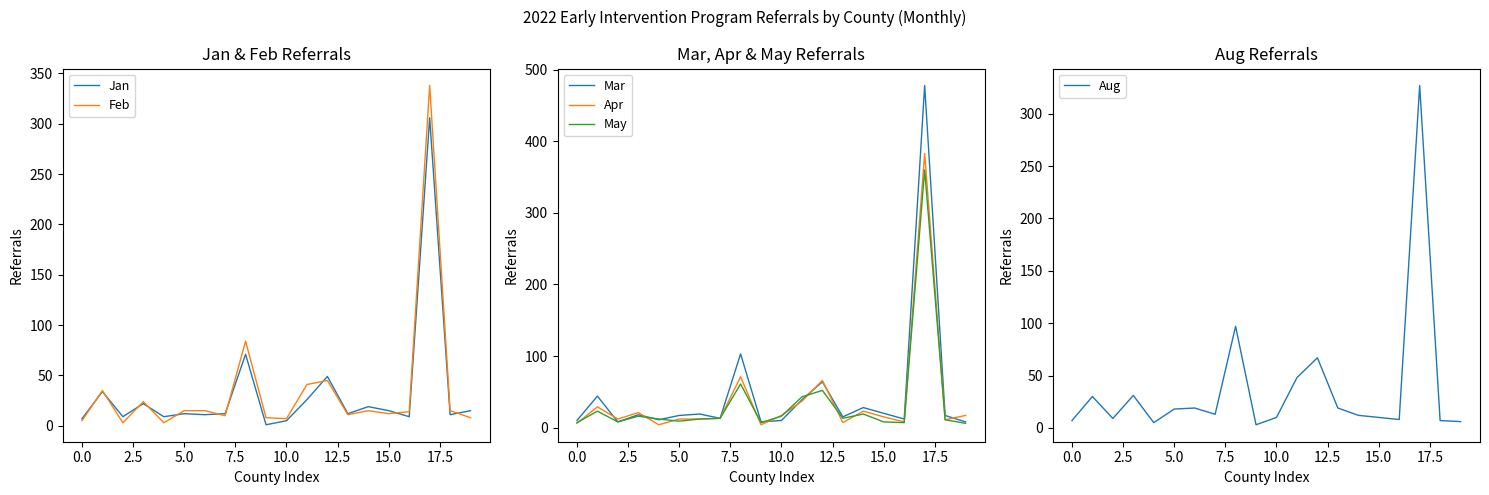

Rank the series by their maximum value, from lowest to highest.

Jan, Aug, Feb, May, Apr, Mar